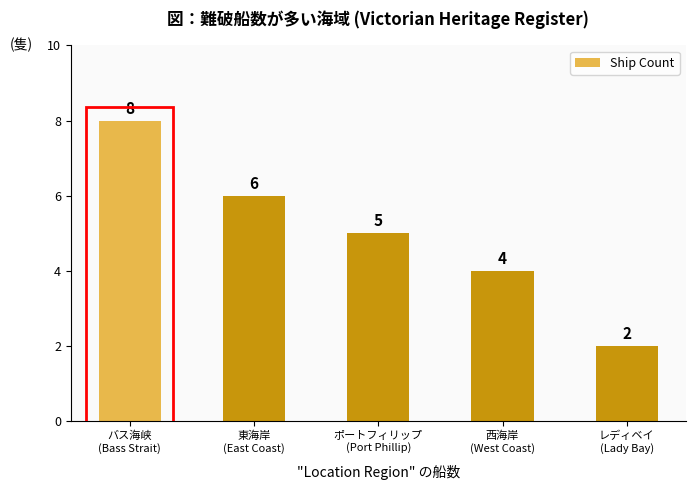

Does the chart contain stacked bars?

No